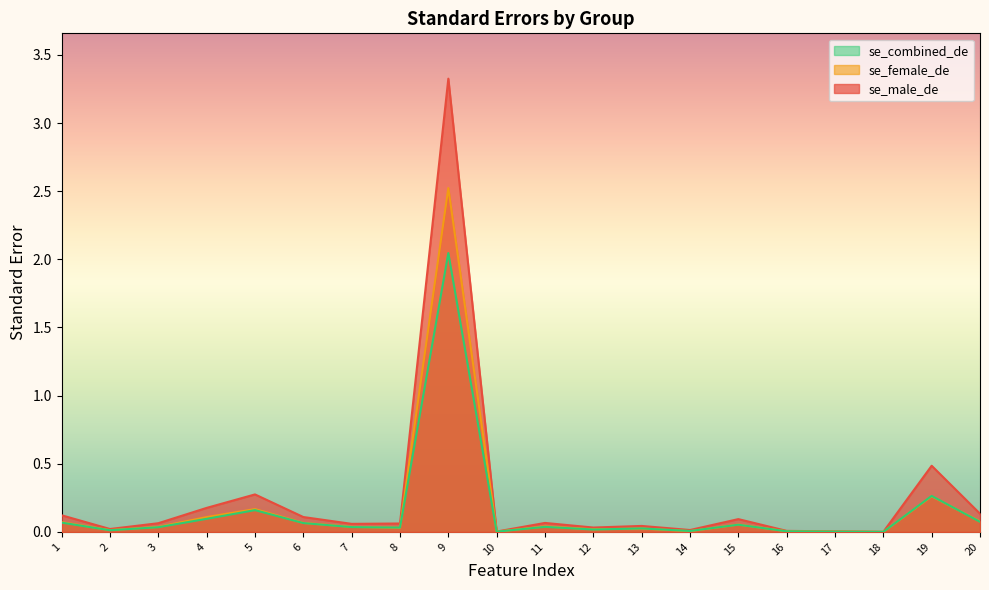

At which label is se_combined_de closest to 1?

19